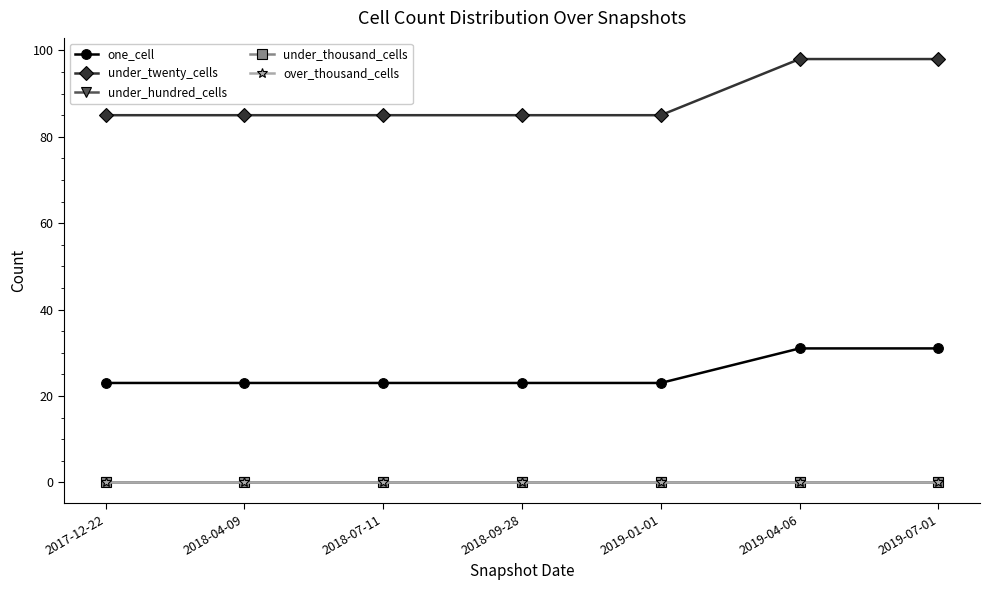

The over_thousand_cells series shows 0 at 2019-07-01. True or false?

True